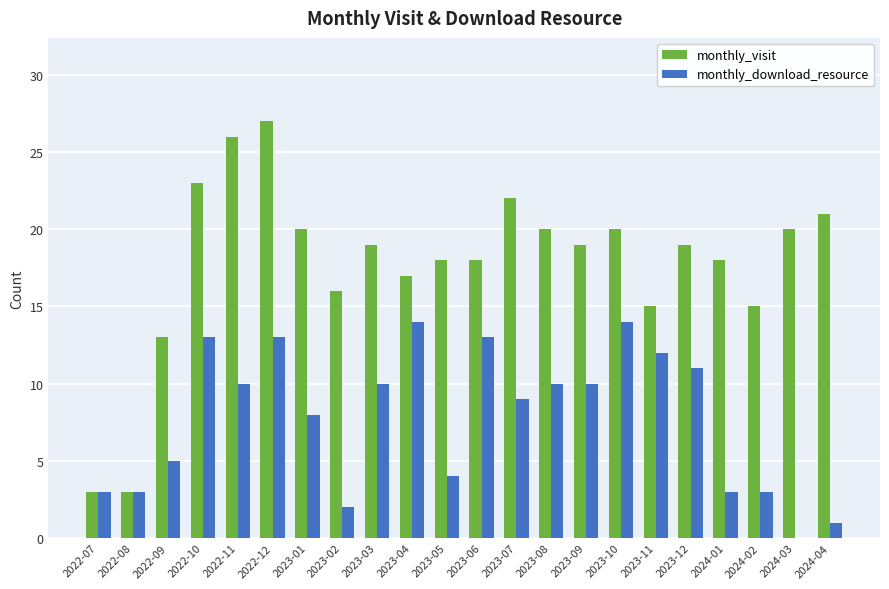

Which series has the largest total across all categories?

monthly_visit